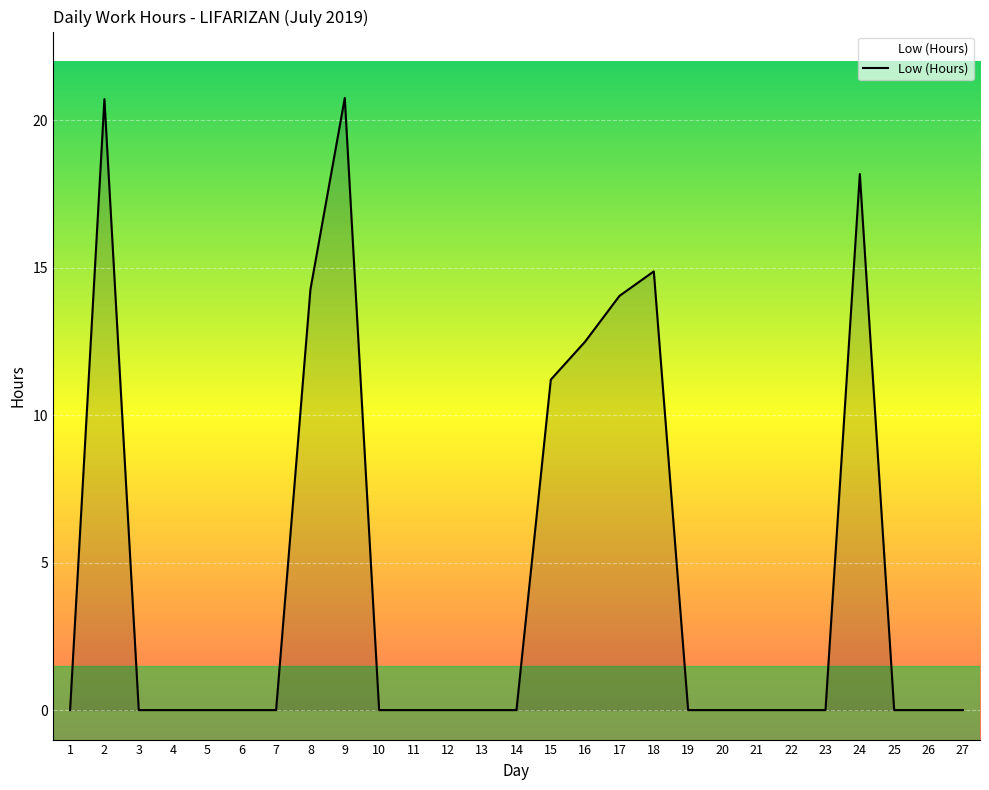

The chart shows a value of -8.8 at 12. True or false?

False